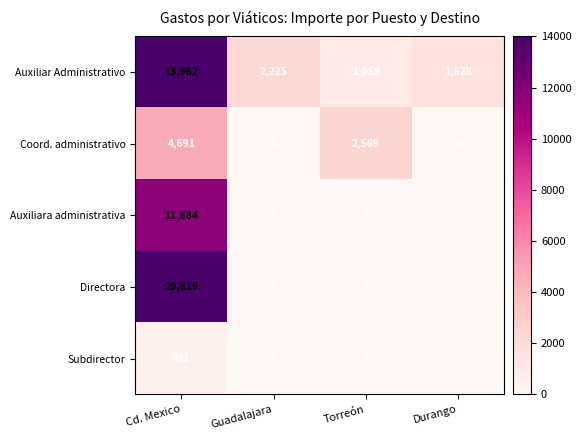

Is it true that Coord. administrativo equals 3681 at Torreón?

False